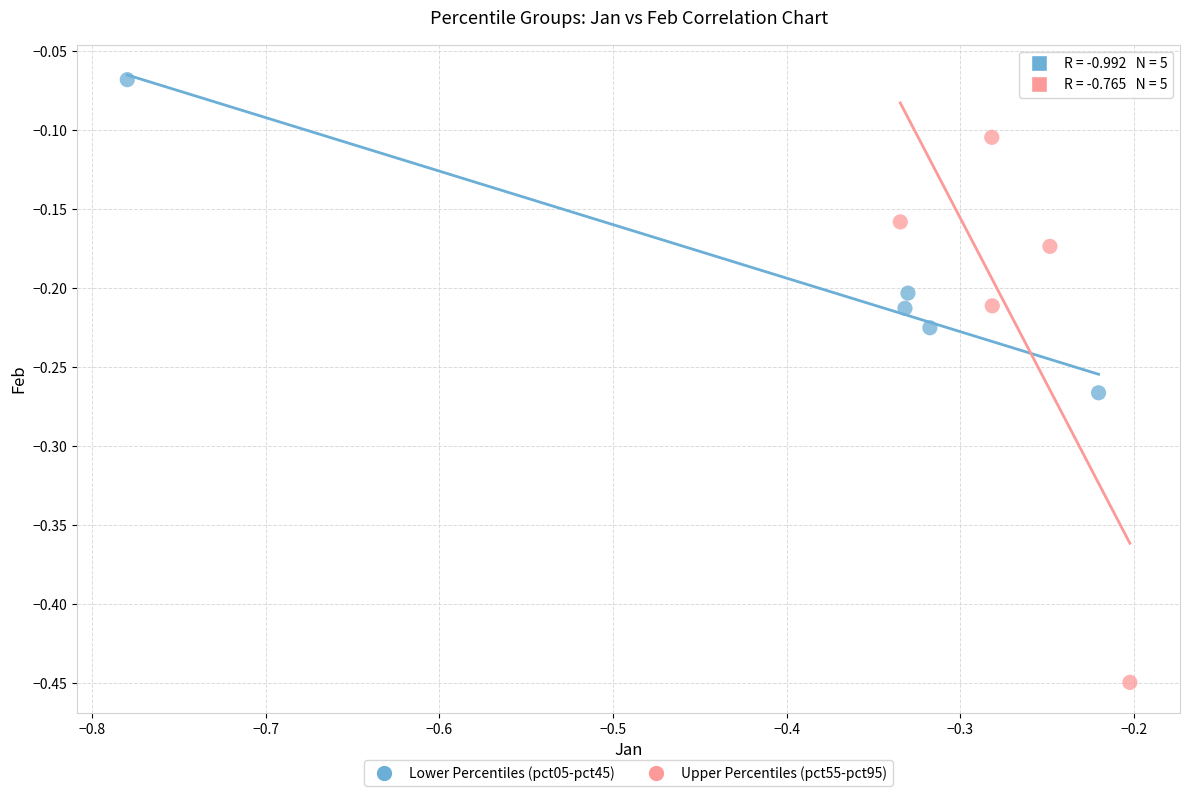

Which series has the largest Y range (max minus min)?

Upper Percentiles (pct55-pct95)